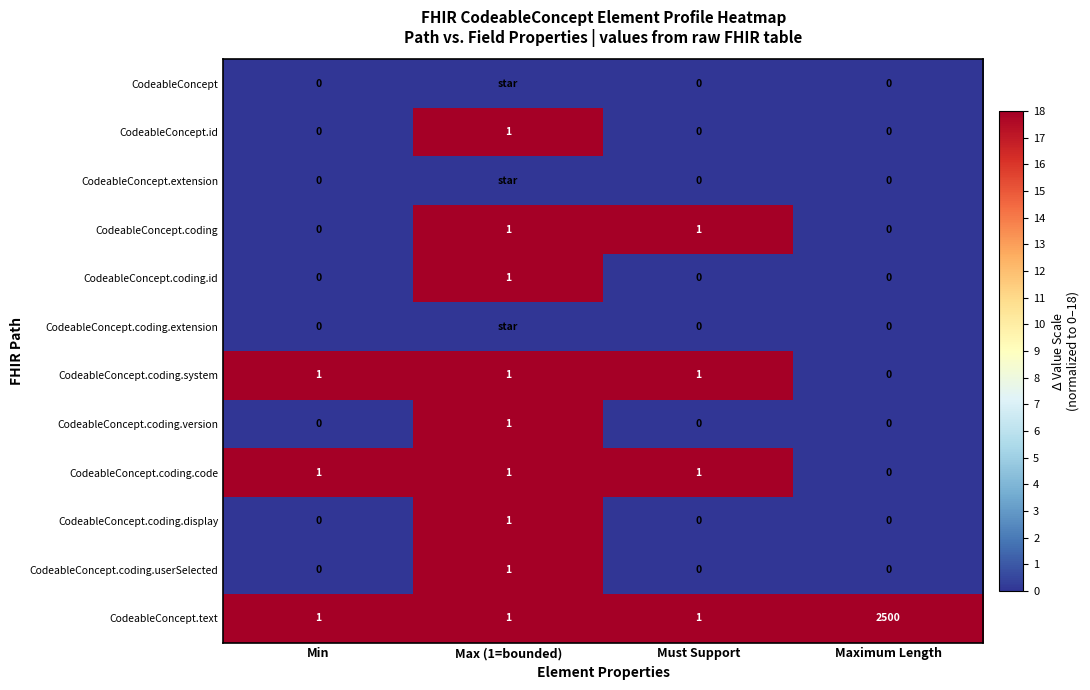

How many CodeableConcept.coding.display values are between 0 and 1?

4